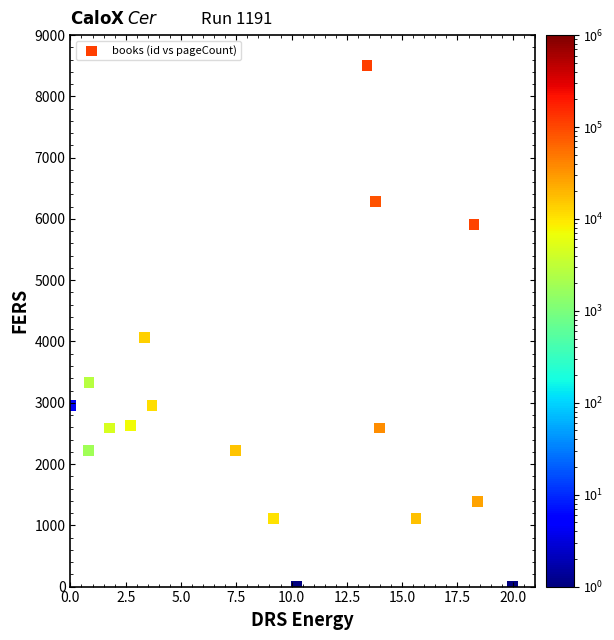

What Y value in the scatter plot is closest to 4250?

4065.2